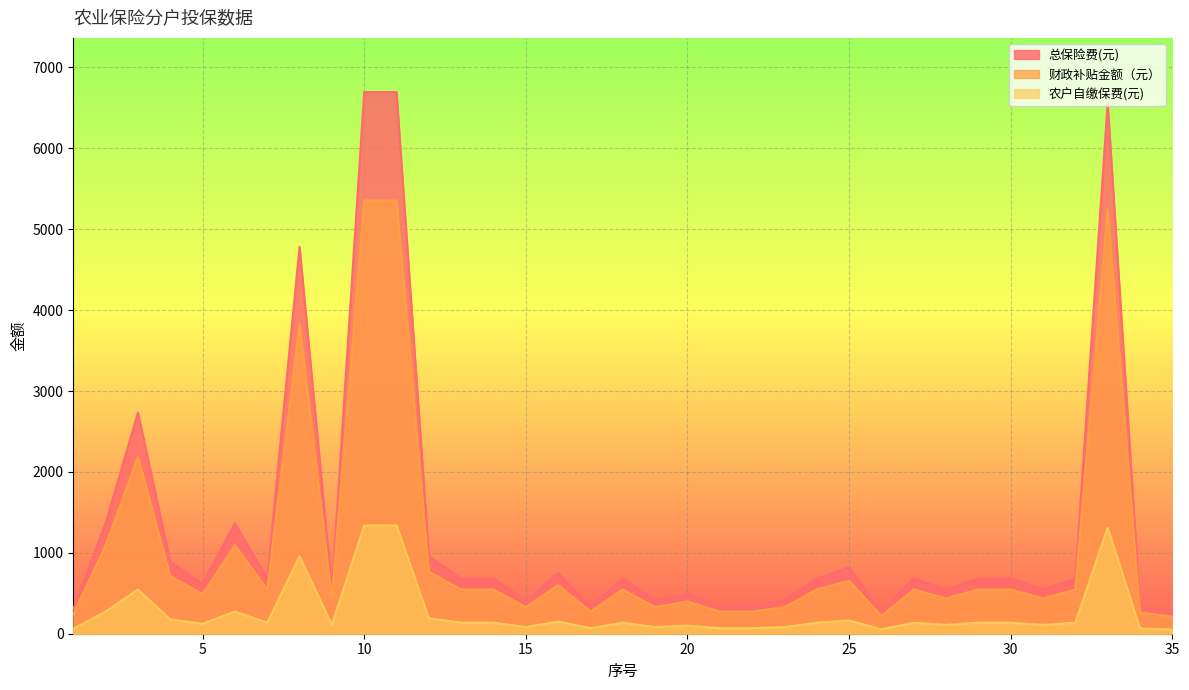

In 保险数量(亩), how many points are higher than both neighbors (excluding endpoints)?

9